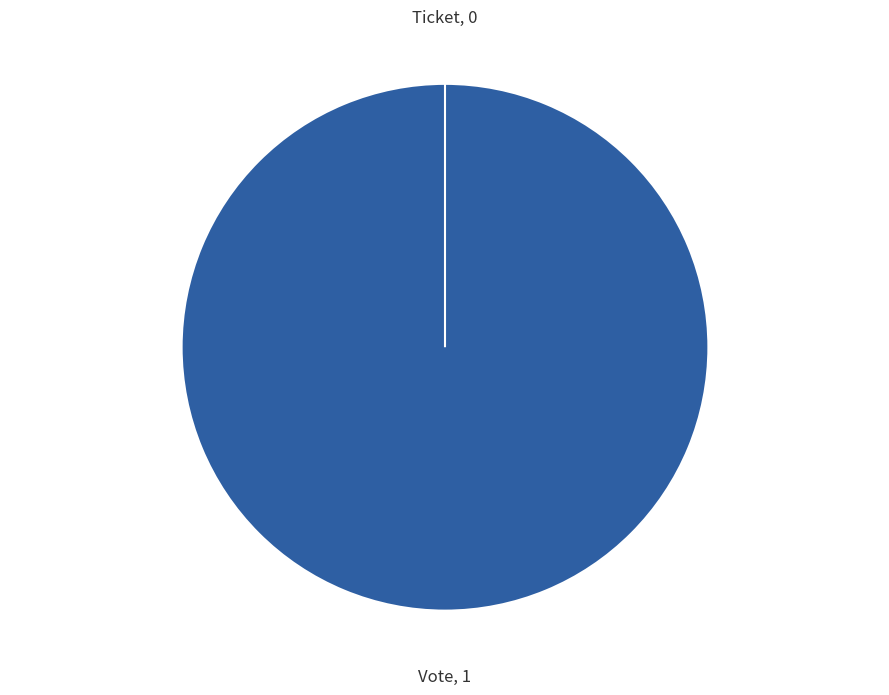

What percentage do Vote and Ticket together represent?

100.0%